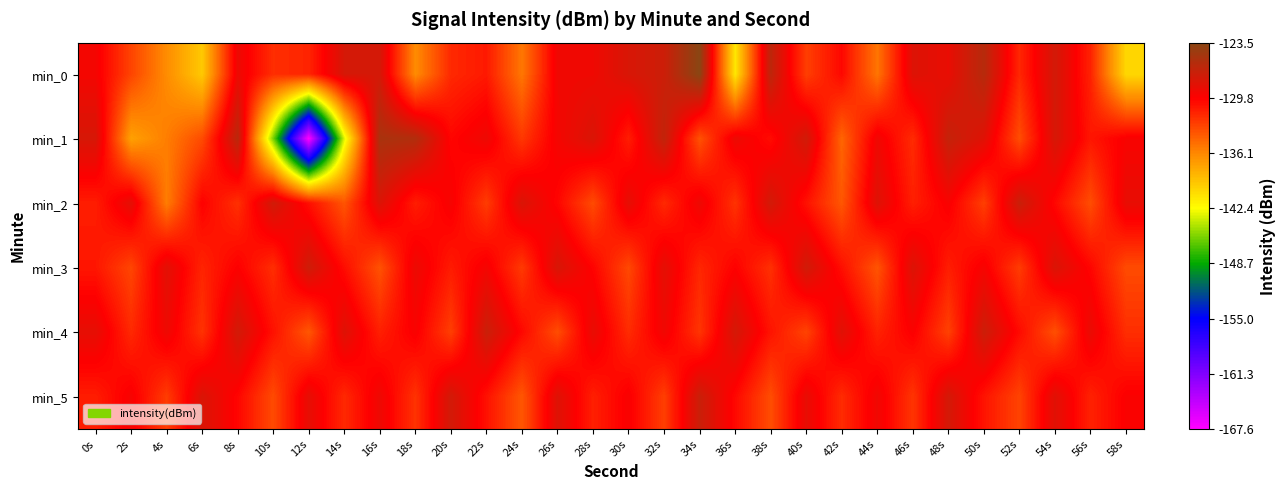

Reading left to right, what are all the values shown in this chart?

min_0: 0s=-129.3	2s=-133.0	4s=-136.4	6s=-139.6	8s=-128.9	10s=-132.0	12s=-131.6	14s=-127.6	16s=-127.6	18s=-136.4	20s=-131.8	22s=-131.0	24s=-135.4	26s=-129.2	28s=-129.1	30s=-127.8	32s=-127.2	34s=-123.5	36s=-141.2	38s=-126.3	40s=-132.8	42s=-130.2	44s=-135.3	46s=-128.1	48s=-128.7	50s=-126.0	52s=-131.7	54s=-127.5	56s=-131.5	58s=-140.4
min_1: 0s=-127.7	2s=-137.5	4s=-135.7	6s=-133.3	8s=-126.2	10s=-145.7	12s=-167.6	14s=-143.2	16s=-125.3	18s=-125.7	20s=-130.1	22s=-129.0	24s=-132.5	26s=-129.3	28s=-127.9	30s=-131.2	32s=-126.5	34s=-133.7	36s=-128.9	38s=-130.5	40s=-127.3	42s=-134.6	44s=-129.1	46s=-131.9	48s=-126.8	50s=-128.2	52s=-133.5	54s=-127.7	56s=-130.9	58s=-129.6
min_2: 0s=-131.2	2s=-128.5	4s=-135.7	6s=-129.9	8s=-132.1	10s=-127.3	12s=-130.6	14s=-133.8	16s=-128.0	18s=-131.2	20s=-129.5	22s=-132.7	24s=-127.9	26s=-130.1	28s=-133.3	30s=-128.6	32s=-131.8	34s=-129.0	36s=-132.2	38s=-127.5	40s=-130.7	42s=-133.9	44s=-128.1	46s=-131.3	48s=-129.6	50s=-132.8	52s=-127.0	54s=-130.2	56s=-133.5	58s=-128.7
min_3: 0s=-130.9	2s=-133.1	4s=-128.3	6s=-131.6	8s=-129.8	10s=-132.0	12s=-127.2	14s=-130.5	16s=-133.7	18s=-128.9	20s=-131.1	22s=-129.3	24s=-132.6	26s=-127.8	28s=-130.0	30s=-133.2	32s=-128.5	34s=-131.7	36s=-129.9	38s=-132.1	40s=-127.3	42s=-130.6	44s=-133.8	46s=-128.0	48s=-131.2	50s=-129.5	52s=-132.7	54s=-127.9	56s=-130.1	58s=-133.3
min_4: 0s=-128.6	2s=-131.8	4s=-129.0	6s=-132.2	8s=-127.5	10s=-130.7	12s=-133.9	14s=-128.1	16s=-131.3	18s=-129.6	20s=-132.8	22s=-127.0	24s=-130.2	26s=-133.5	28s=-128.7	30s=-131.9	32s=-129.1	34s=-132.3	36s=-127.6	38s=-130.8	40s=-133.0	42s=-128.2	44s=-131.5	46s=-129.7	48s=-132.9	50s=-127.1	52s=-130.3	54s=-133.6	56s=-128.8	58s=-132.0
min_5: 0s=-131.2	2s=-129.5	4s=-132.7	6s=-127.9	8s=-130.1	10s=-133.3	12s=-128.6	14s=-131.8	16s=-129.0	18s=-132.2	20s=-127.5	22s=-130.7	24s=-133.9	26s=-128.1	28s=-131.3	30s=-129.6	32s=-132.8	34s=-127.0	36s=-130.2	38s=-133.5	40s=-128.7	42s=-131.9	44s=-129.1	46s=-132.3	48s=-127.6	50s=-130.8	52s=-133.0	54s=-128.2	56s=-131.5	58s=-129.7